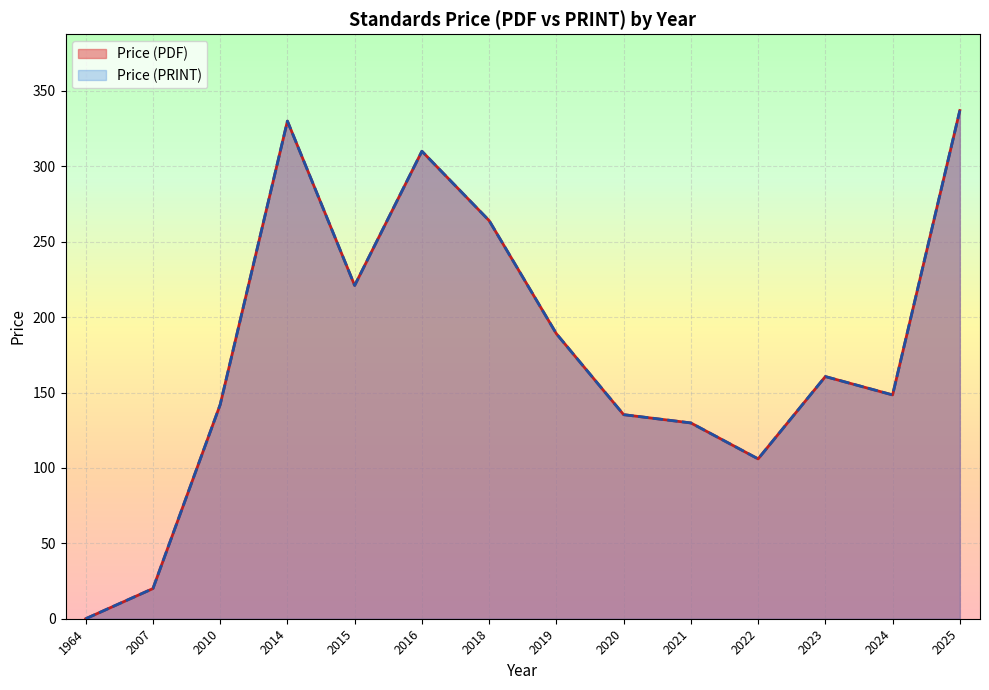

Does the chart display data point markers on the line(s)?

No